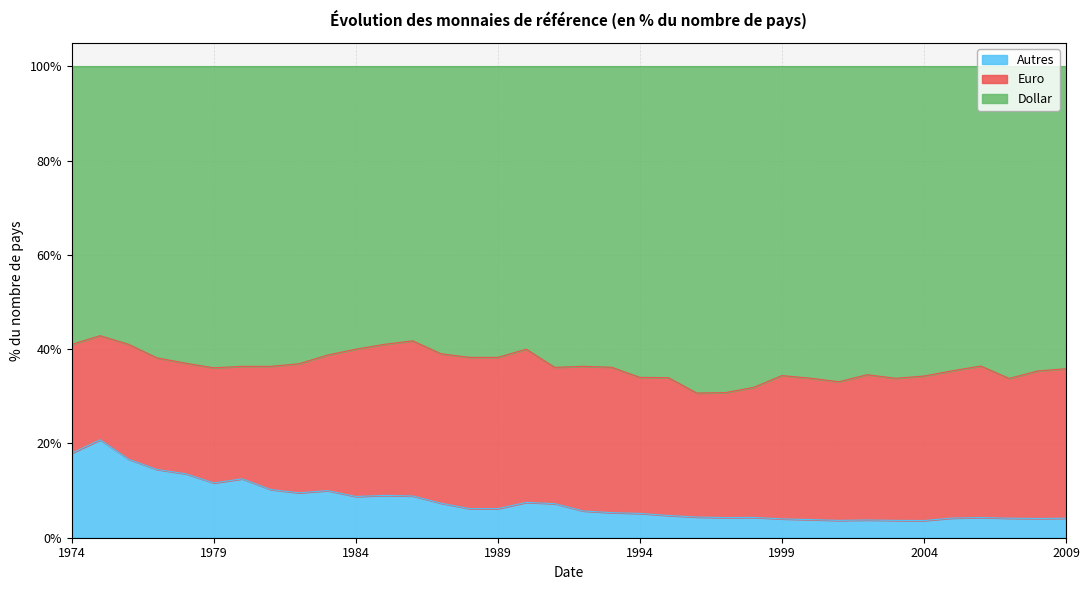

Which series changed the most between 1975 and 1983?

Autres